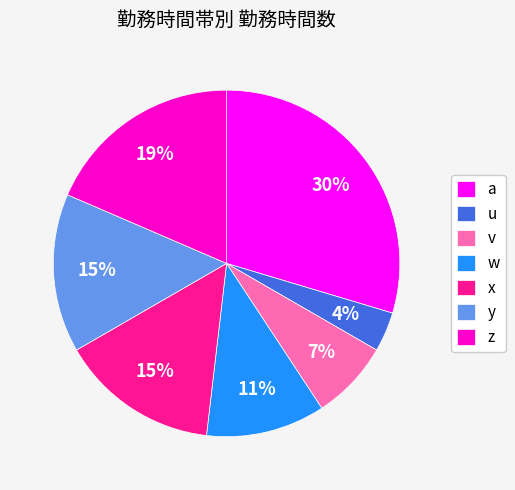

Count the number of slices in the pie.

7